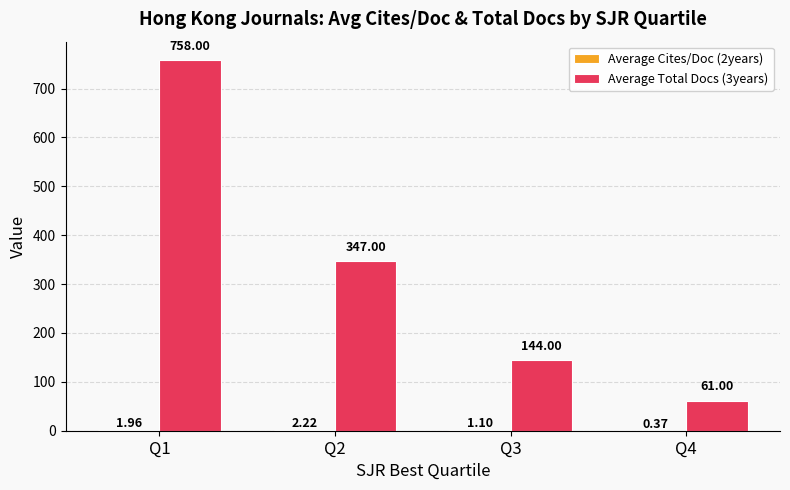

What is the average value of the Average Total Docs (3years) series?

327.5